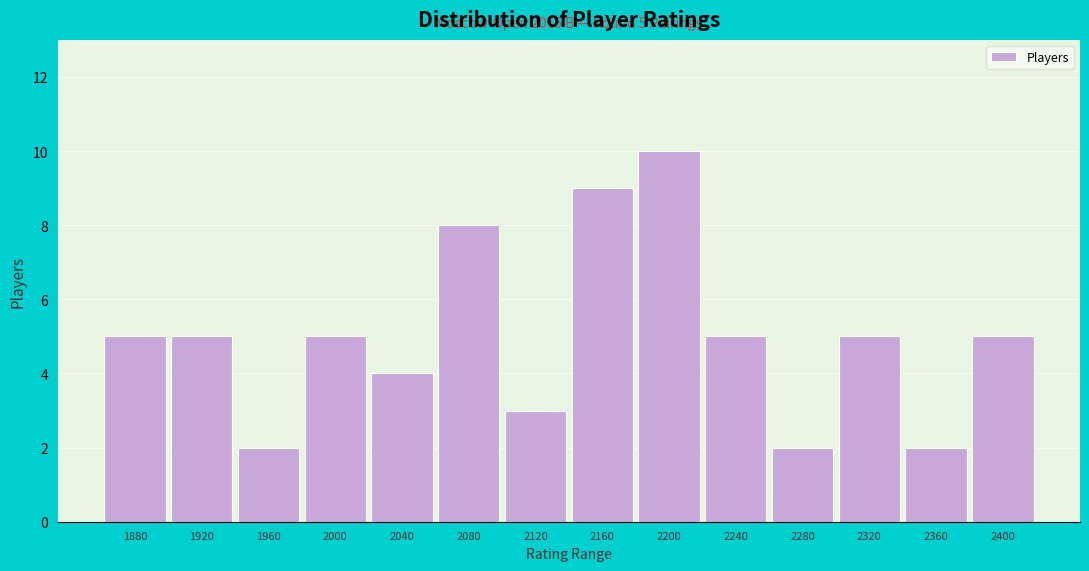

Reading left to right, extract all data points from this chart.

5	5	2	5	4	8	3	9	10	5	2	5	2	5